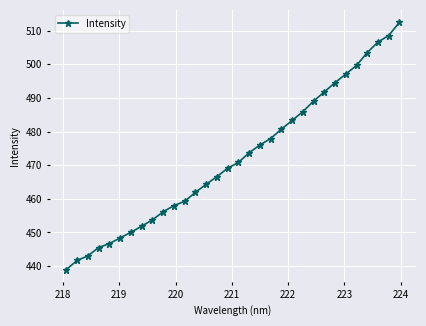

What is the value of the 32nd point from the left?

512.5